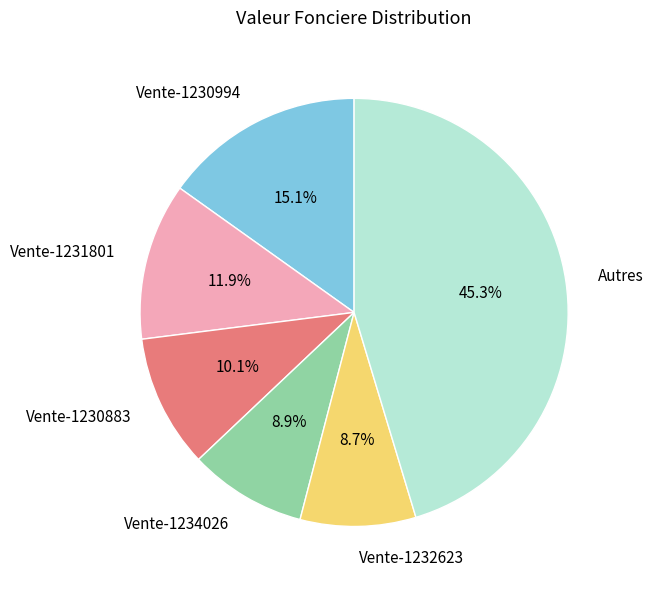

What is the ratio of the value at Vente-1230994 to the value at Autres?

0.3